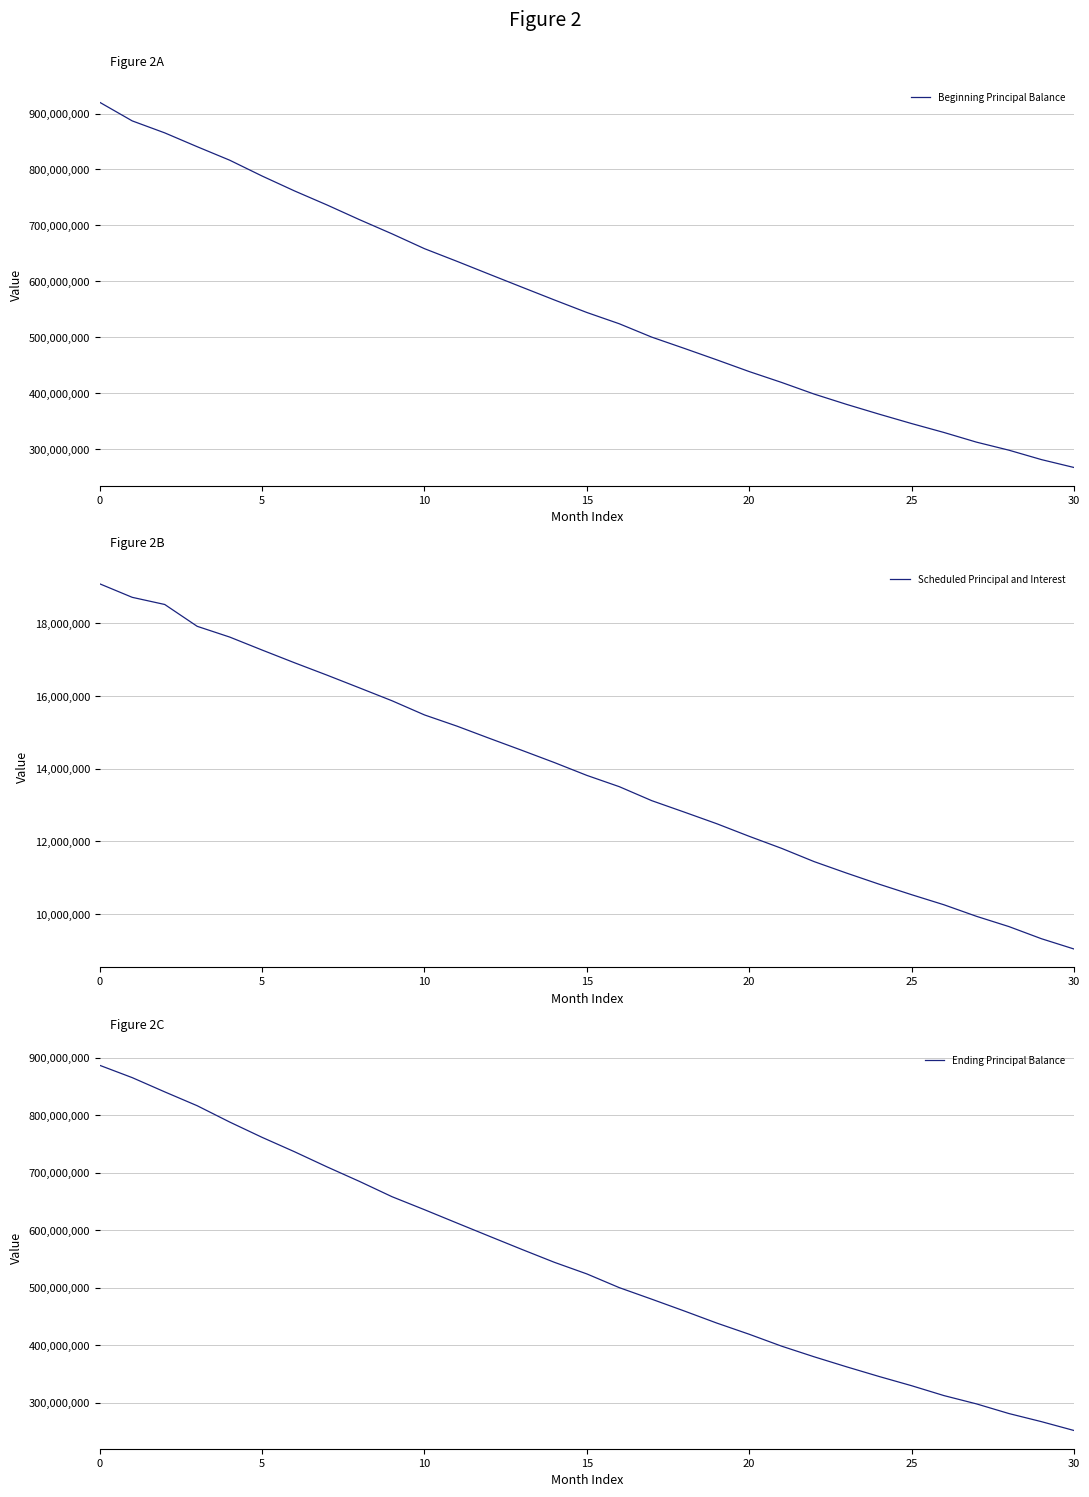

At which label is Ending Principal Balance closest to 569238244?

13